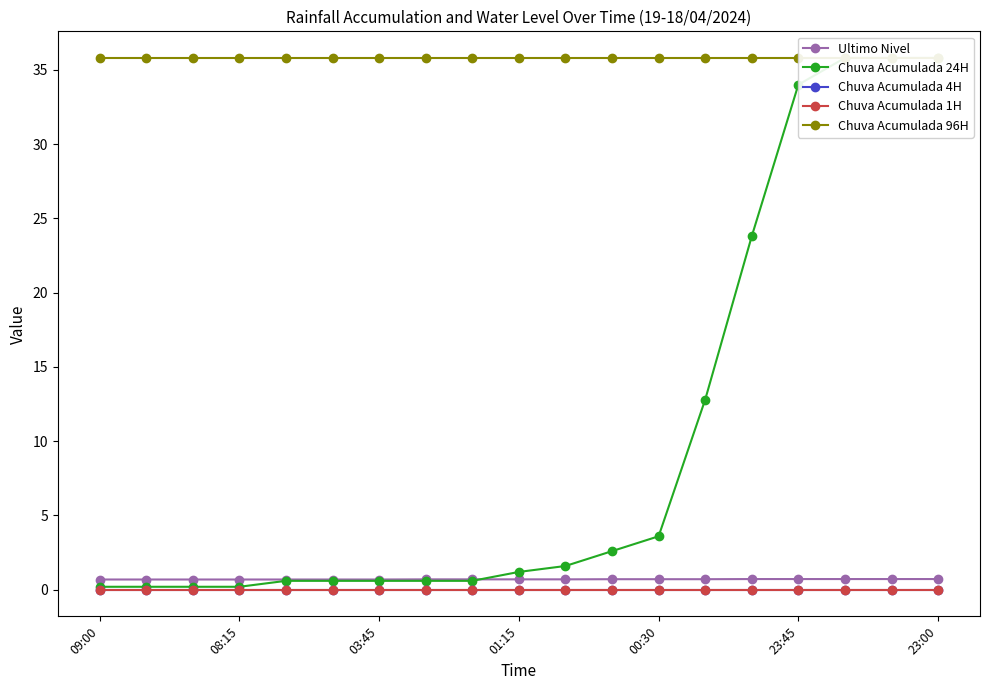

What is the total value across all series at 10?

38.1